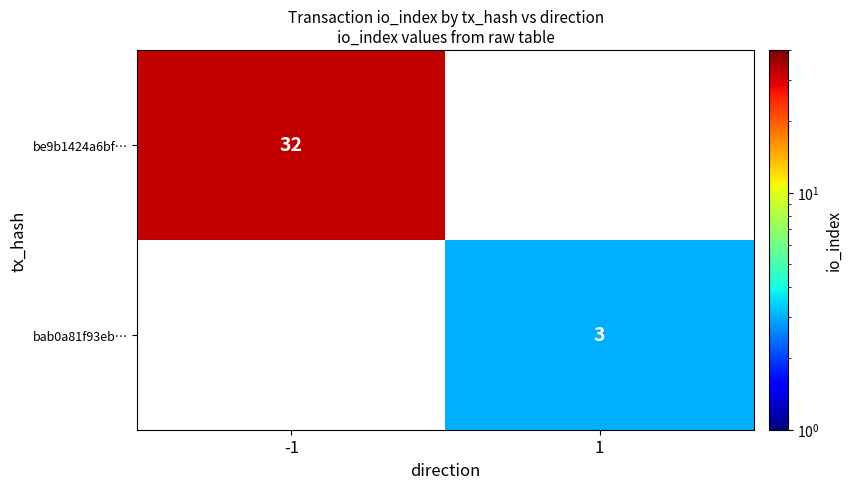

Is it true that bab0a81f93eb… equals 4 at 1?

False